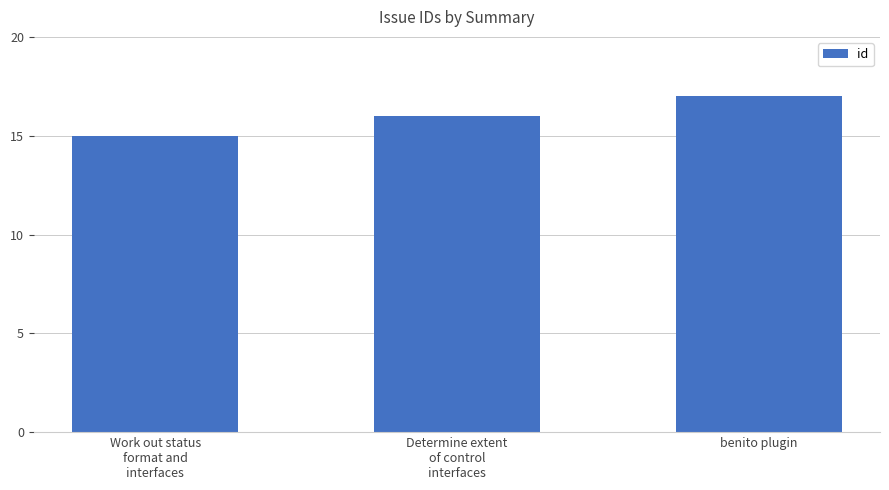

Rank the categories by value from lowest to highest.

Work out status
format and
interfaces, Determine extent
of control
interfaces, benito plugin